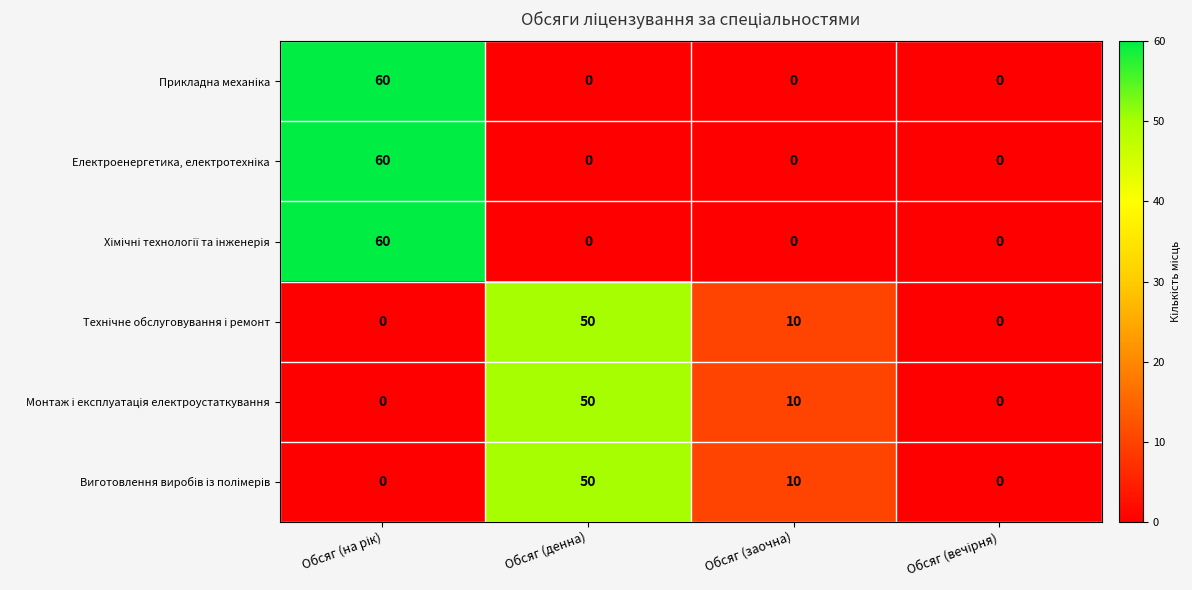

What is the difference between the highest and lowest values at Обсяг (заочна)?

10